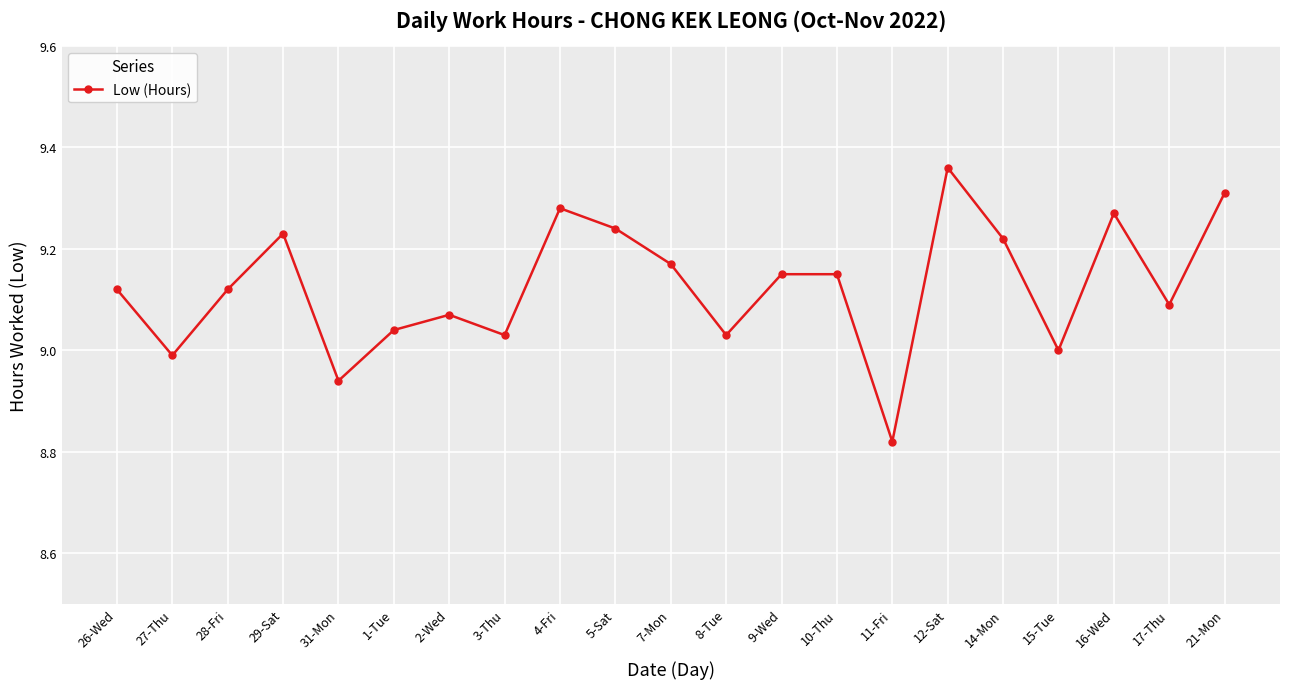

What position from the left is 1-Tue?

6